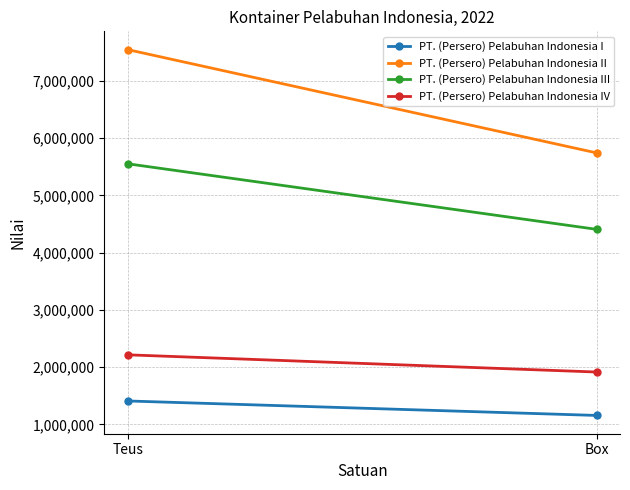

What are all the series names shown in the legend?

PT. (Persero) Pelabuhan Indonesia I, PT. (Persero) Pelabuhan Indonesia II, PT. (Persero) Pelabuhan Indonesia III, PT. (Persero) Pelabuhan Indonesia IV